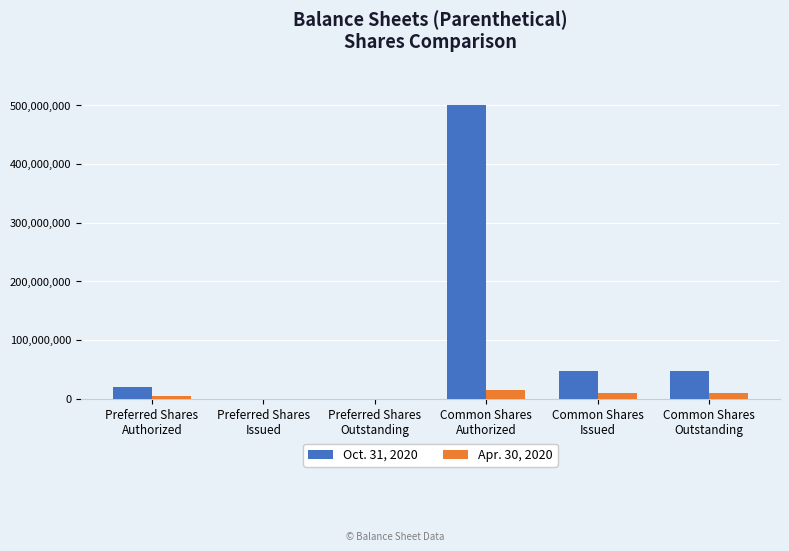

Which series has the largest total across all categories?

Oct. 31, 2020